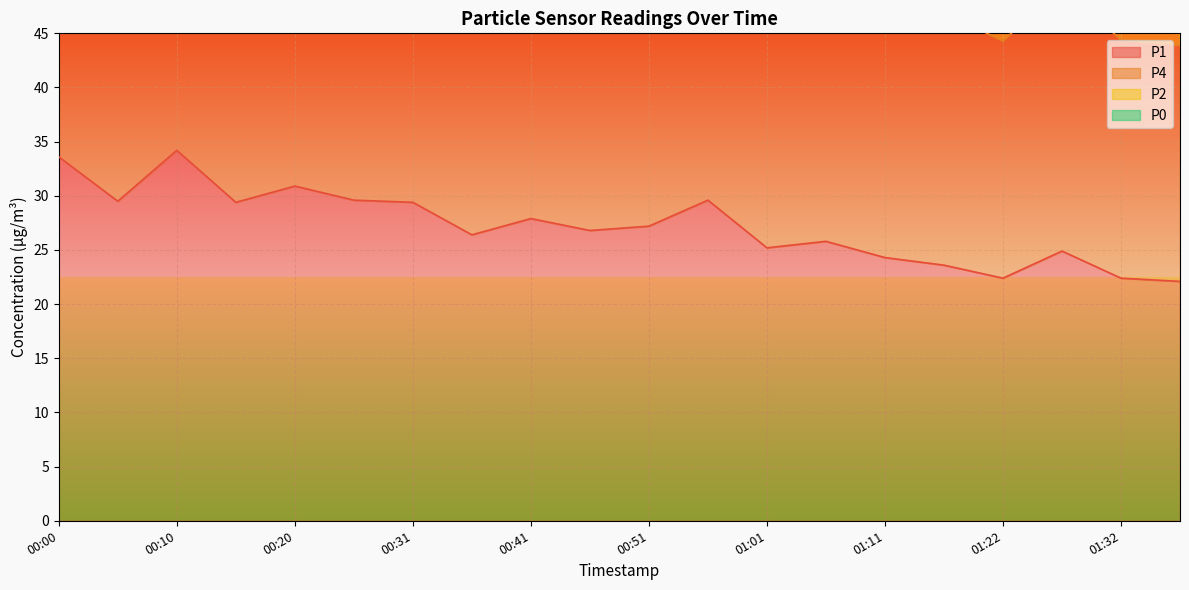

What is the difference between the highest and lowest values at 00:36?

73.4